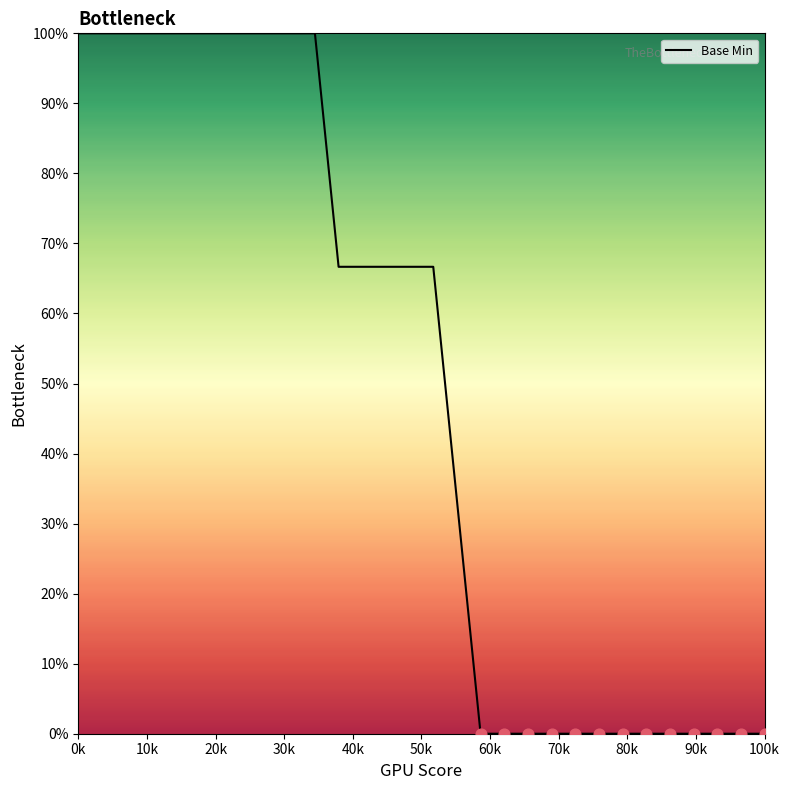

What is the difference between the maximum and minimum values?

100.0